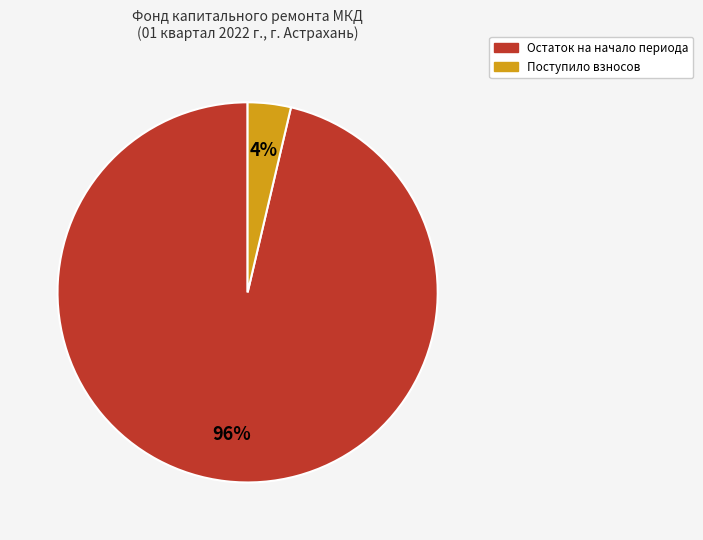

Is there any slice that represents more than half of the pie?

Yes